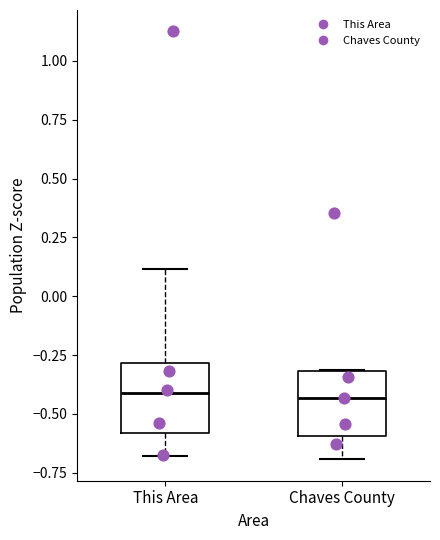

Reading left to right, read every box against the y-axis: the position of its median line, the range the box covers, and the ends of its whiskers. The values are not printed on the chart, so give them approximately, as read against the axis.

This Area: median -0.40, box -0.60 to -0.30, whiskers -0.70 to 0.10
Chaves County: median -0.45, box -0.60 to -0.30, whiskers -0.70 to -0.30